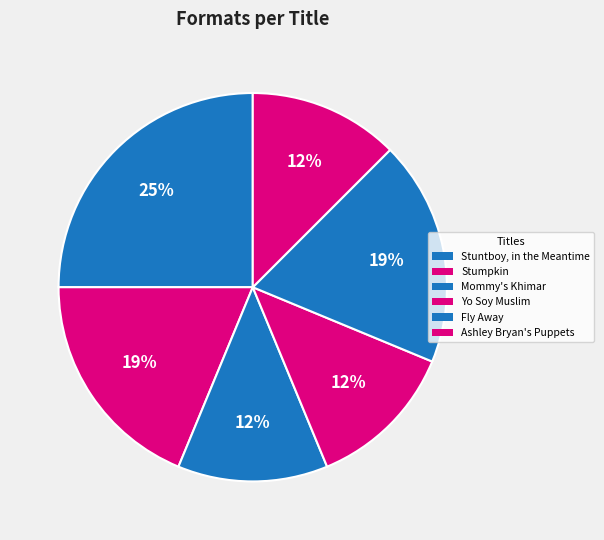

Is Ashley Bryan's Puppets the majority of the pie?

No